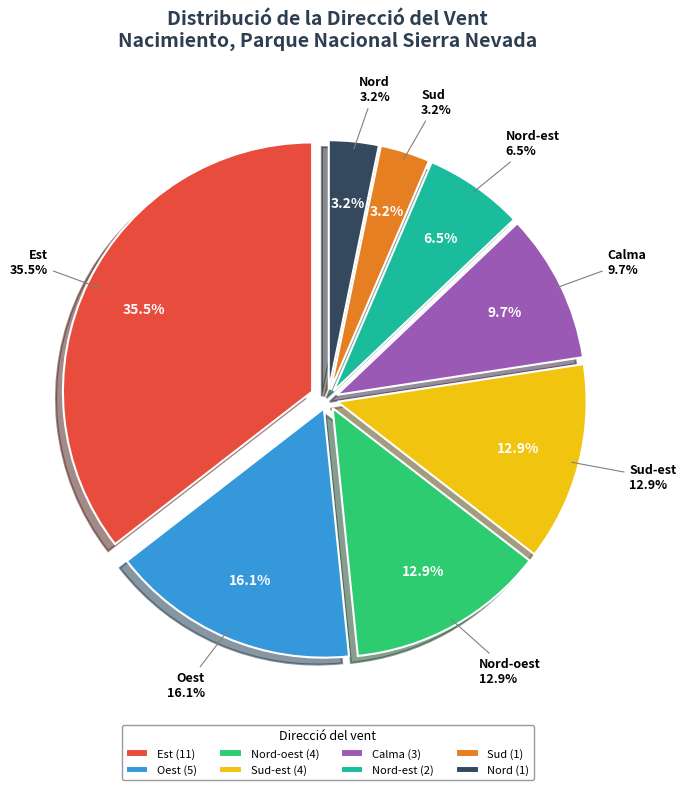

What is the largest slice in the pie chart?

Est